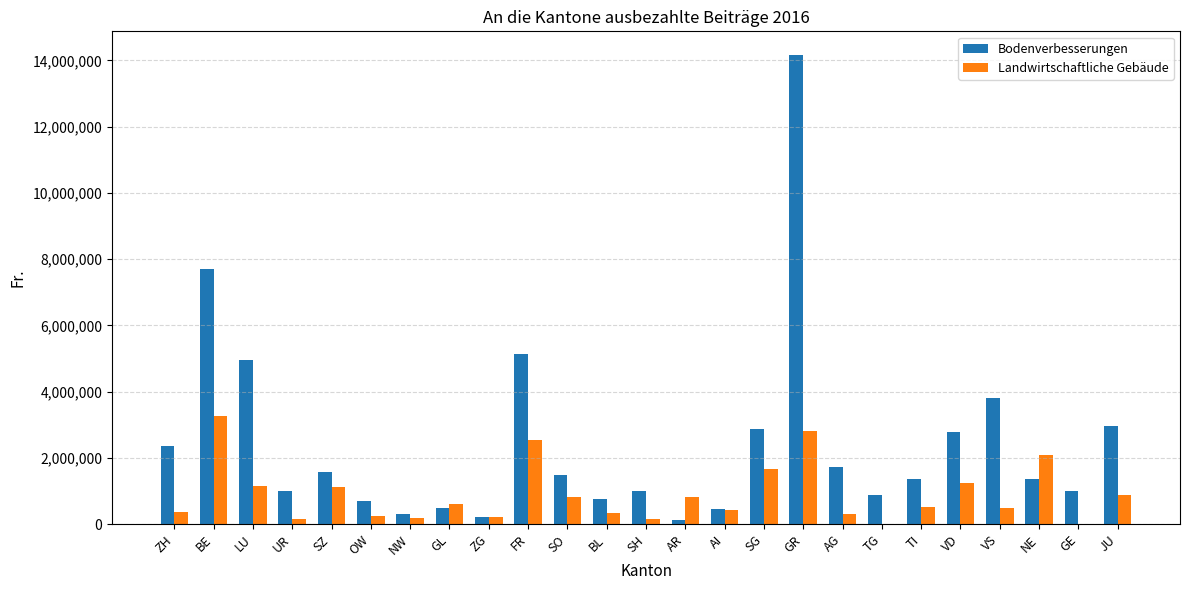

Which category has the highest value in the Landwirtschaftliche Gebäude series?

BE